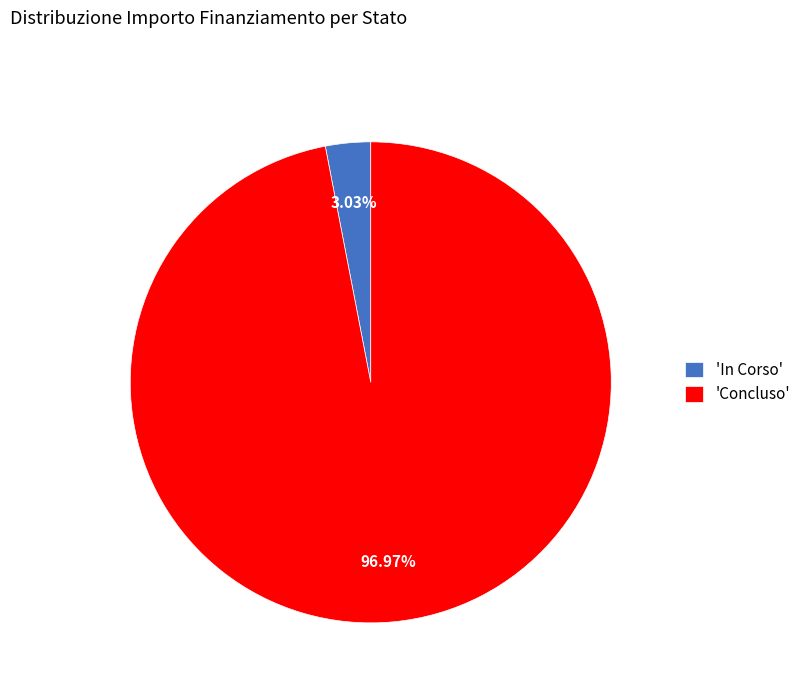

What is the majority slice?

'Concluso'